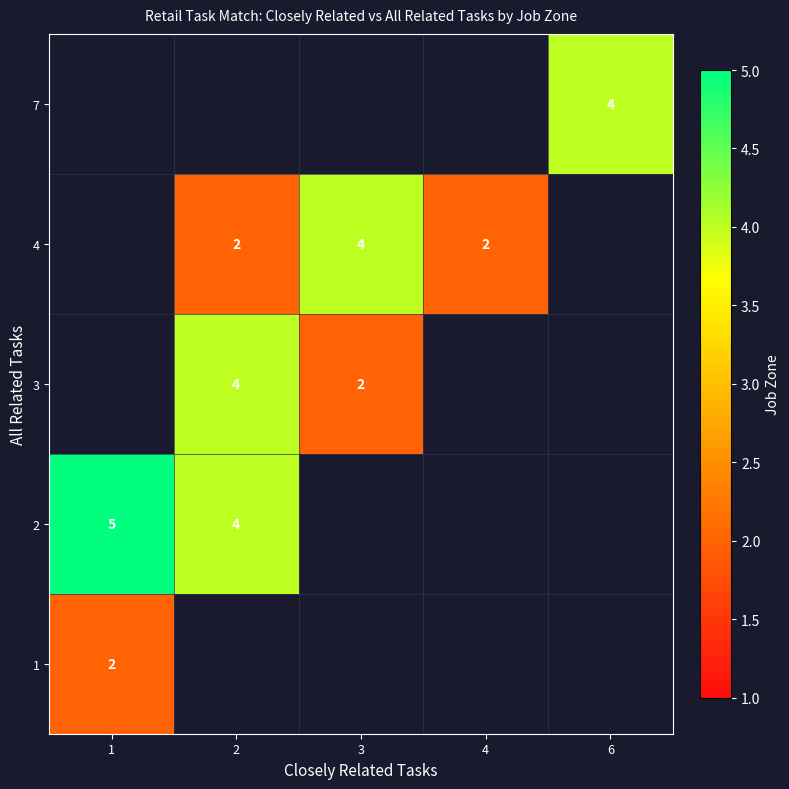

Is it true that 3 equals 2 at 3?

True